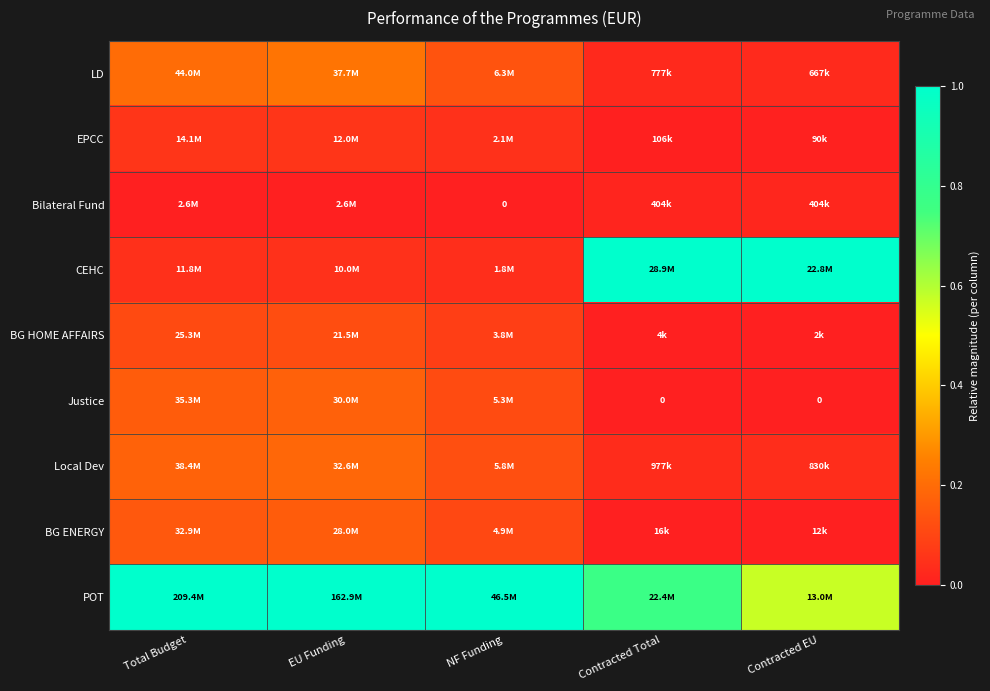

How many distinct data groups are displayed?

9